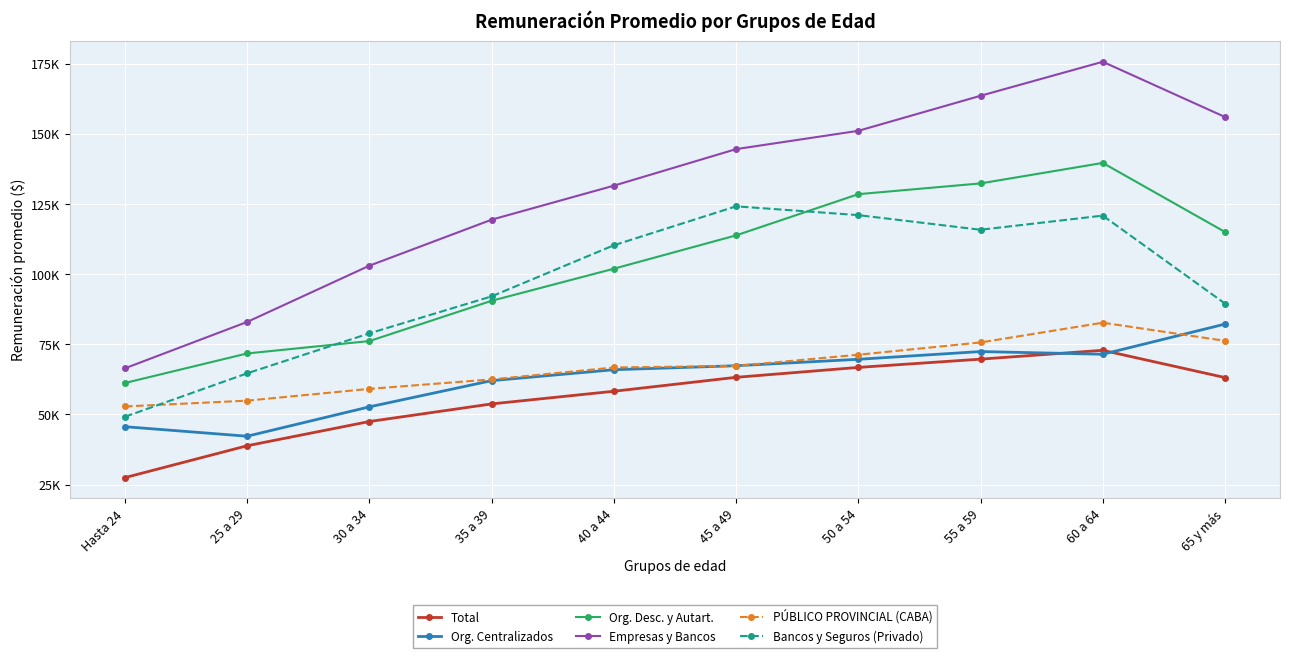

What is the sum of all PÚBLICO PROVINCIAL (CABA) values?

668950